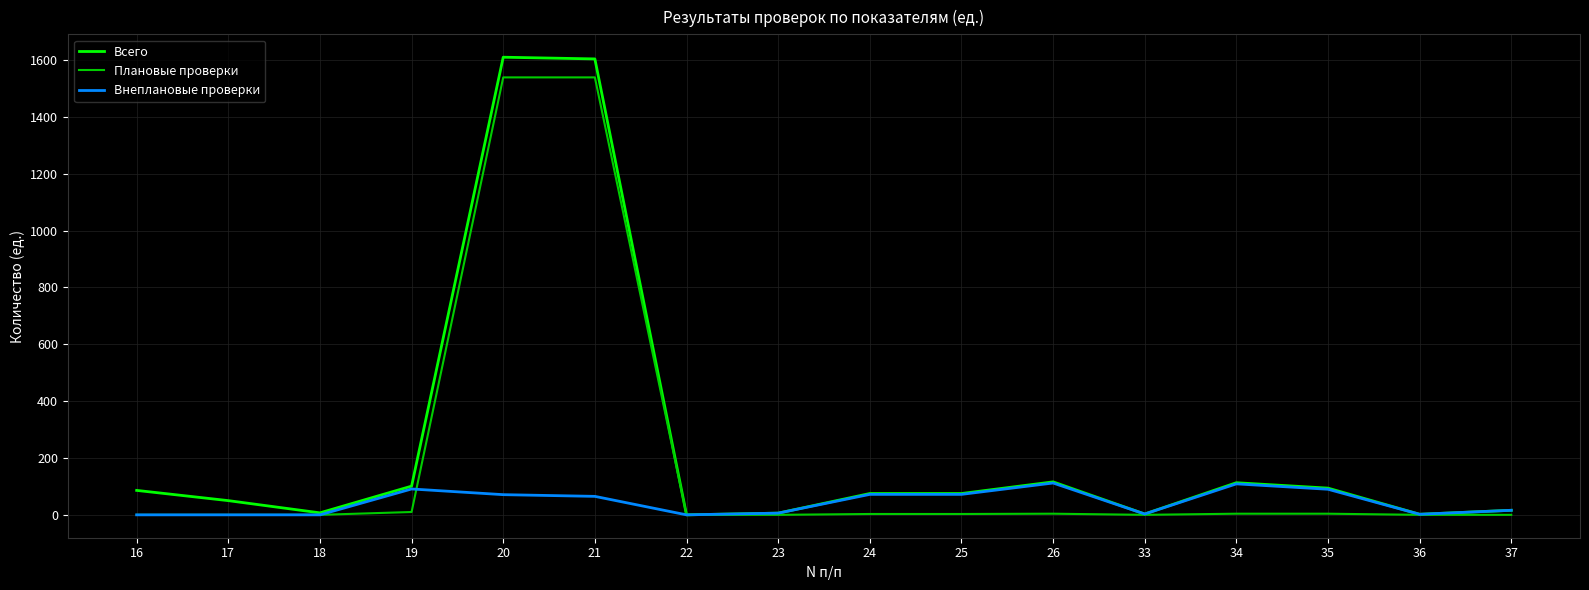

What is the maximum value shown in the chart?

1610